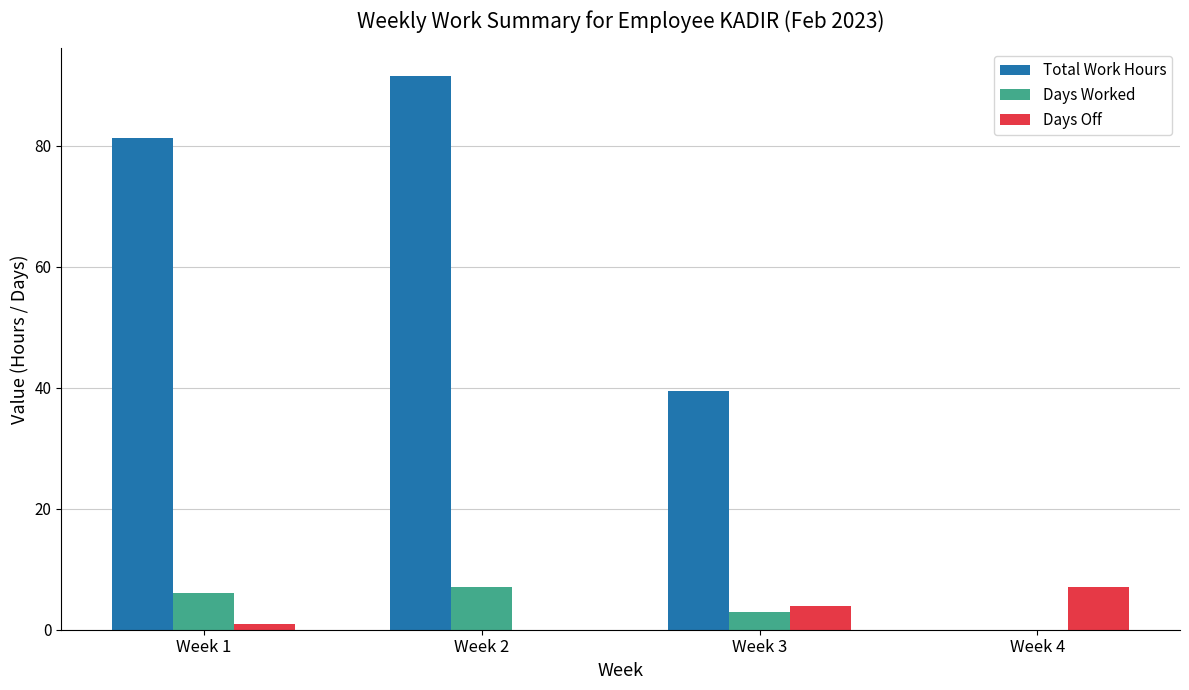

What are all the series names shown in the legend?

Total Work Hours, Days Worked, Days Off